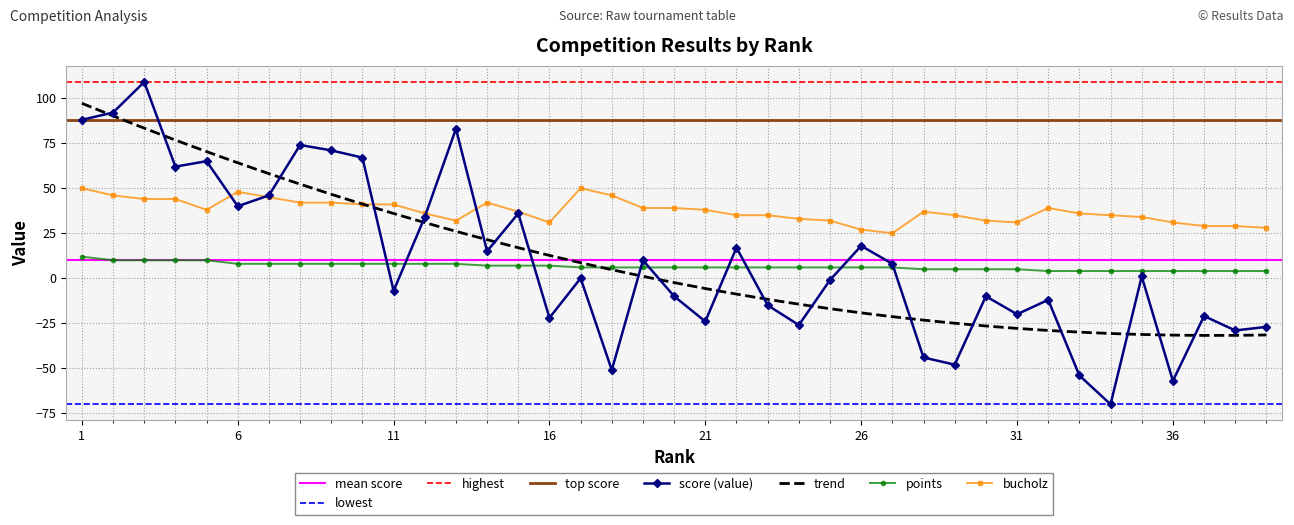

Is this an area chart (filled region under the line)?

No